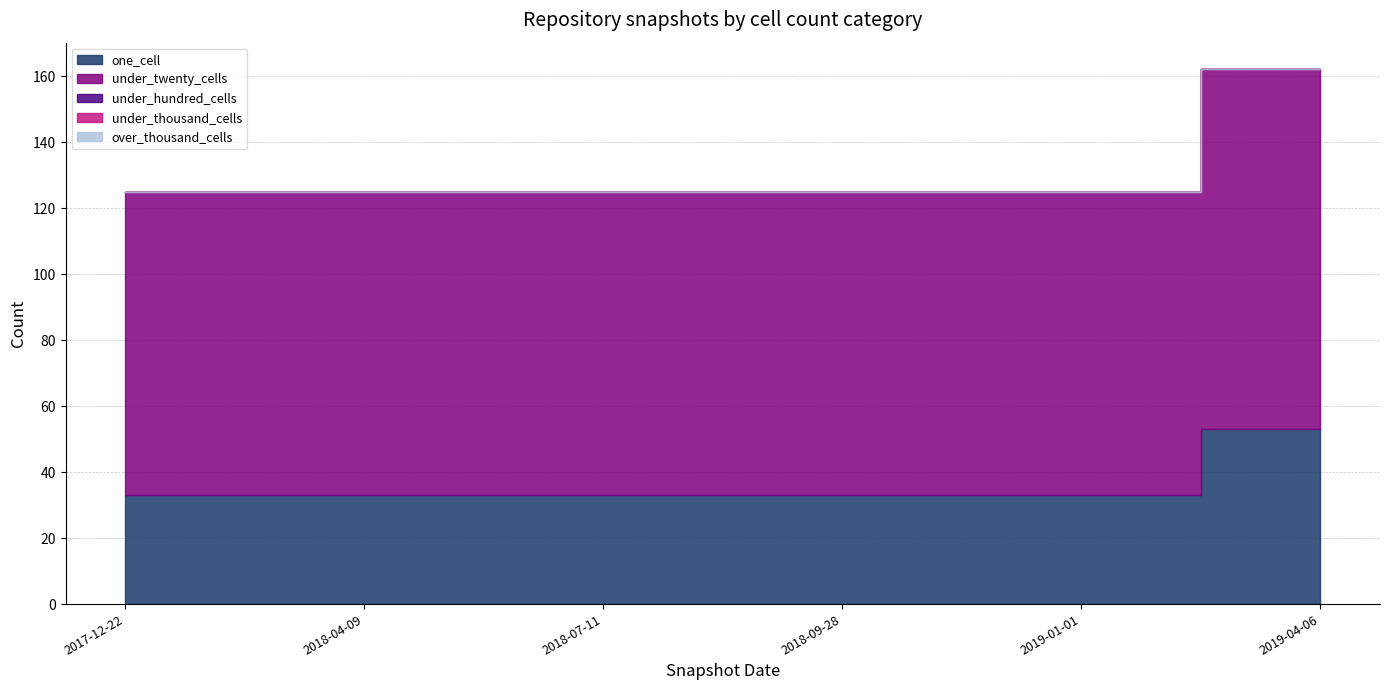

The value of under_thousand_cells at 2017-12-22 is 0. True or false?

True